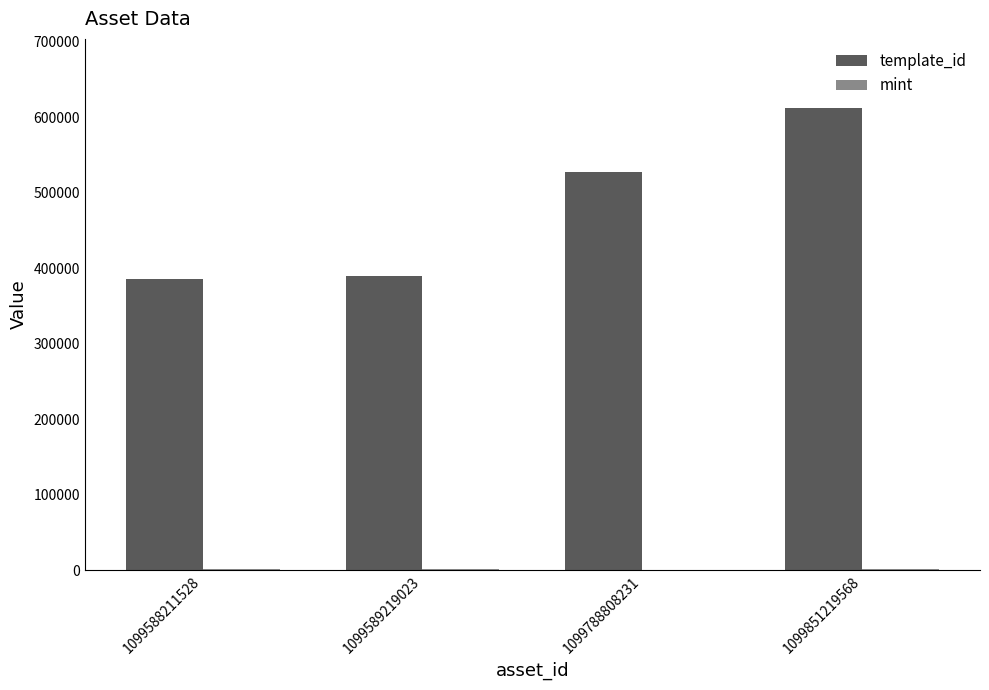

Count the number of categories in the chart.

4